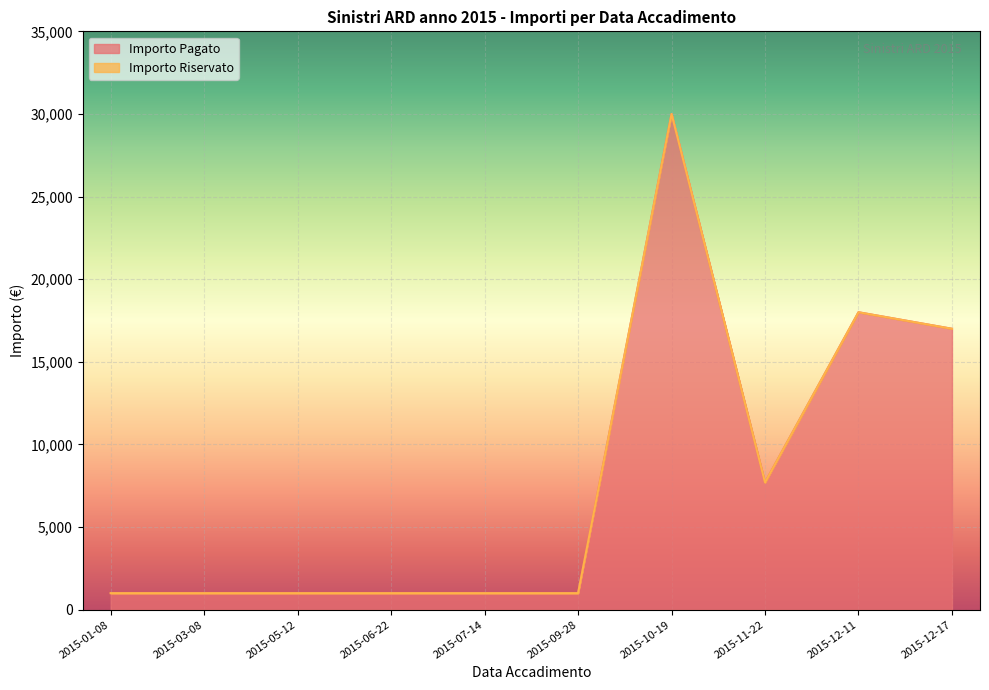

What is the label of the 9th point from the left?

2015-12-11